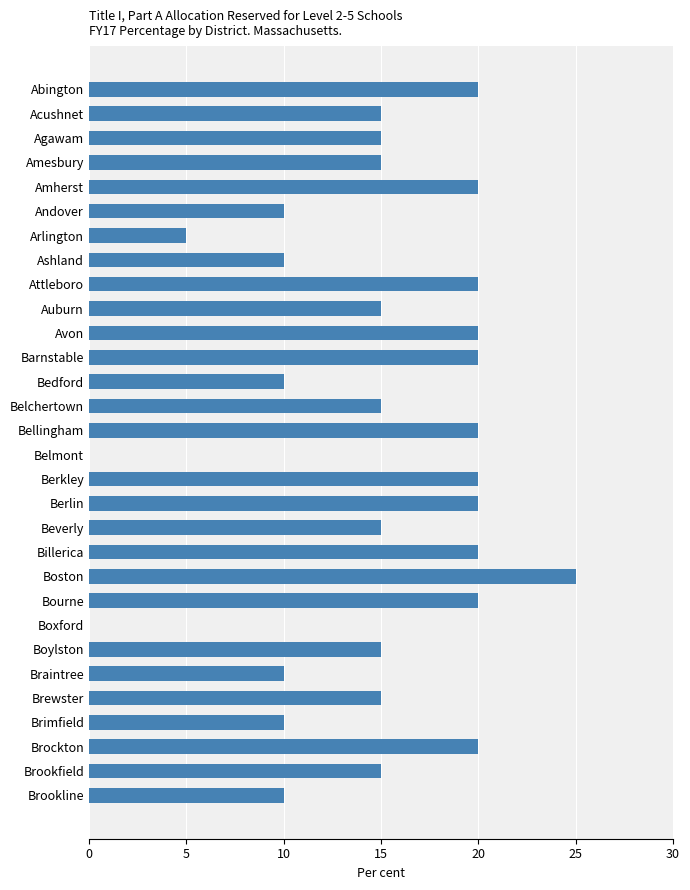

True or false: the data shows 13 at Abington.

False